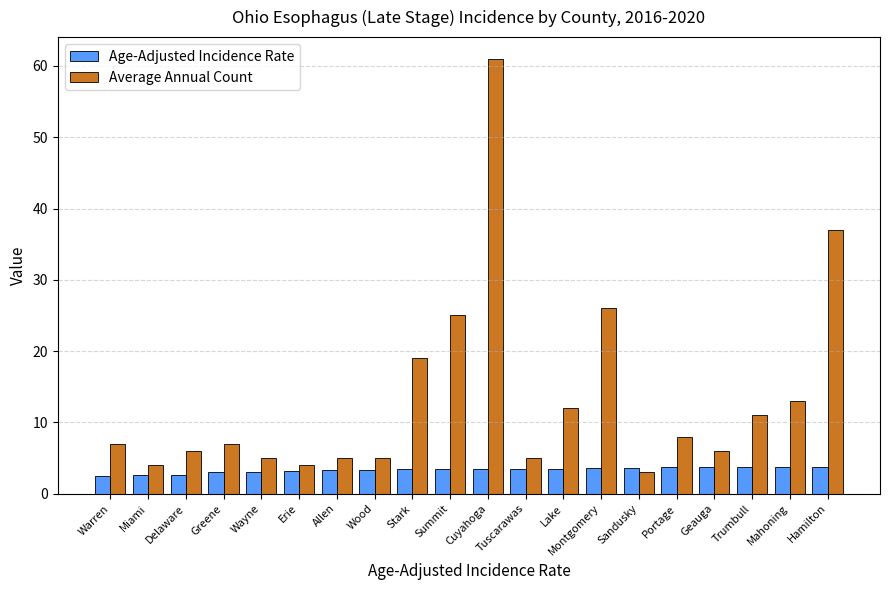

What is the spread (max minus min) of values at Allen?

1.7